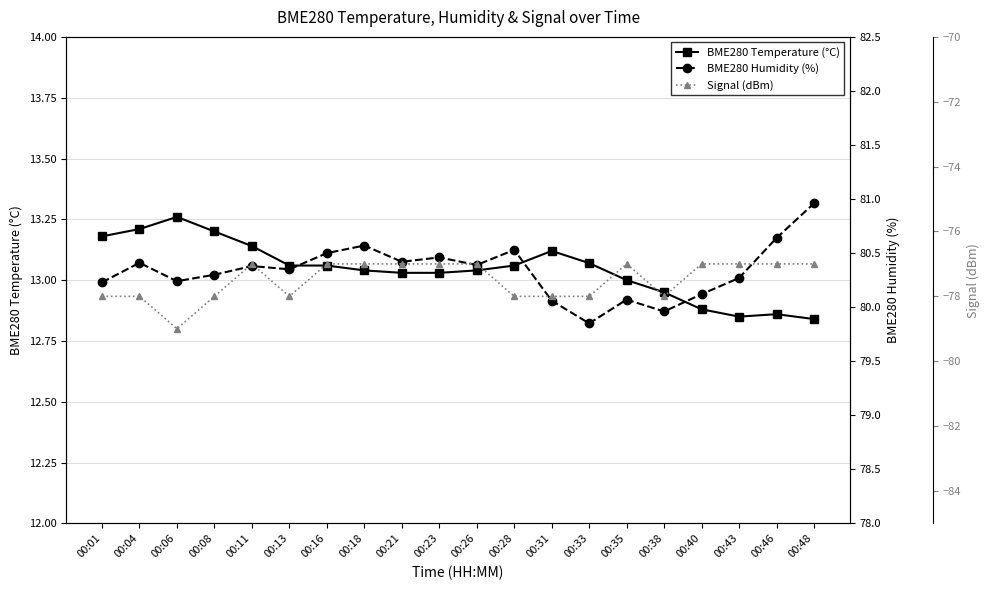

True or false: BME280 Temperature (°C) and Signal (dBm) intersect in this chart.

False